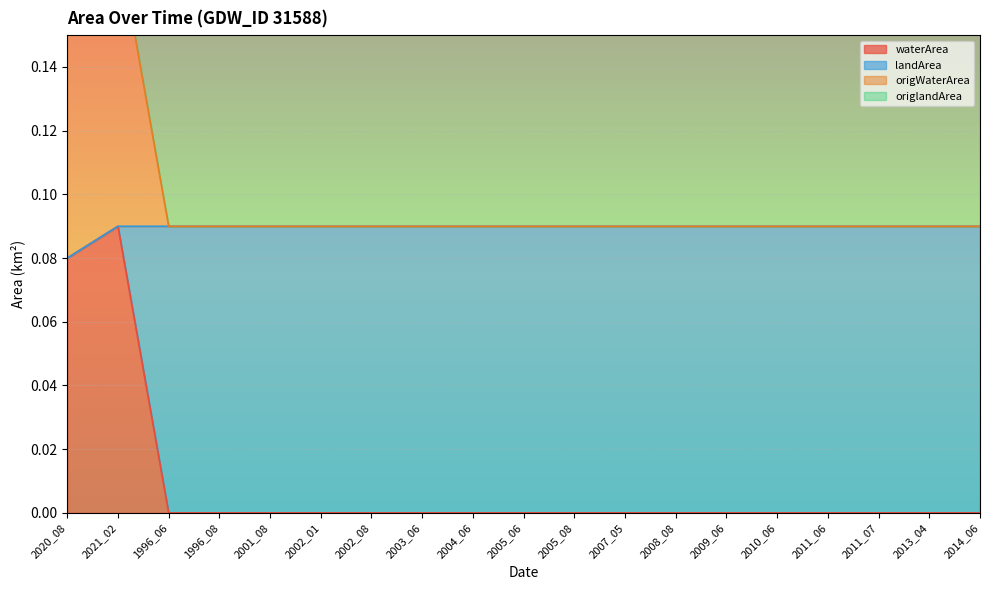

Where is the first local maximum for waterArea?

2021_02